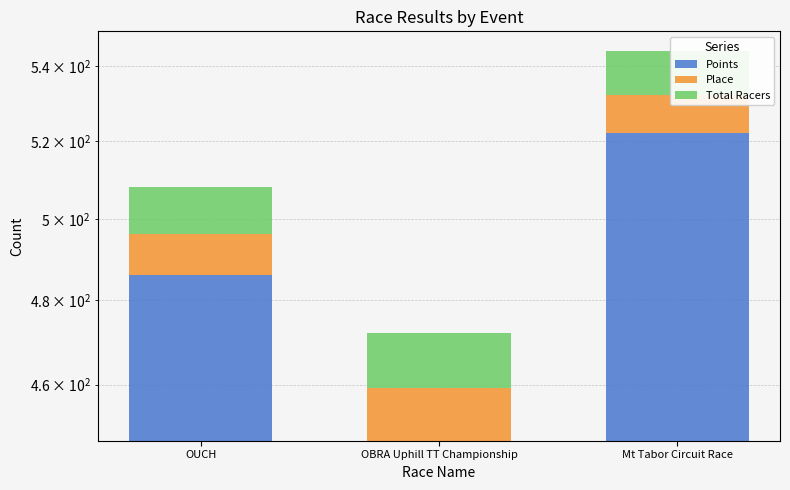

How many groups of bars are there?

3